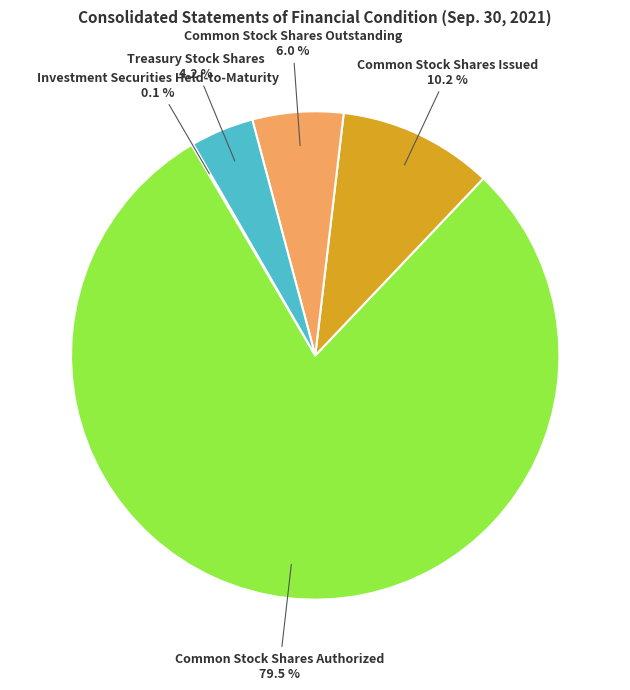

What is the ratio of the value at Common Stock Shares Outstanding to the value at Common Stock Shares Issued?

0.6